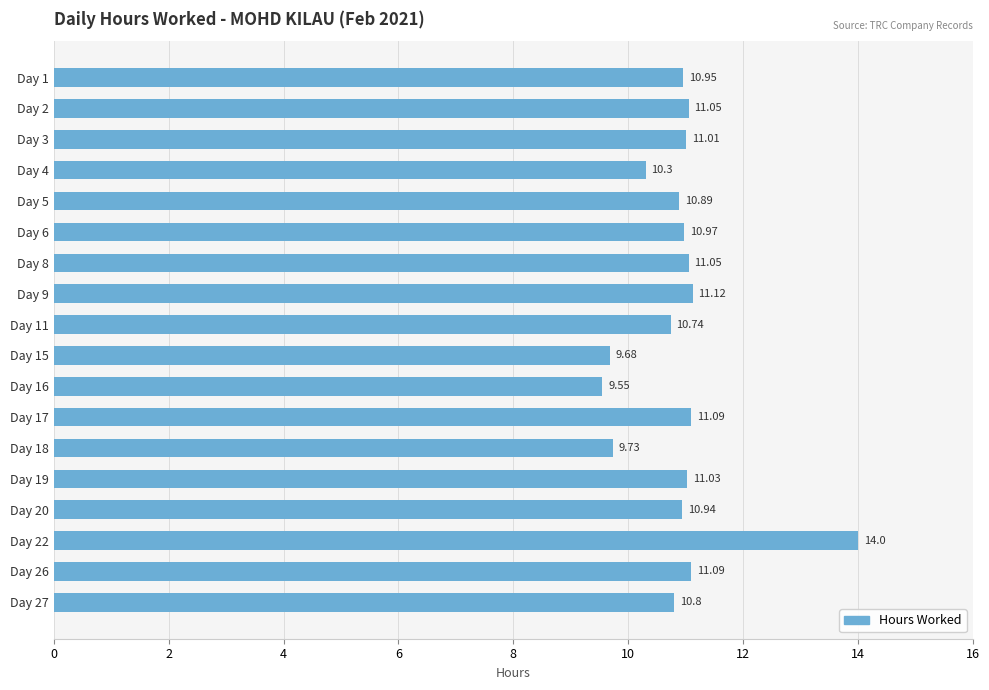

What is the sum of all values?

196.0